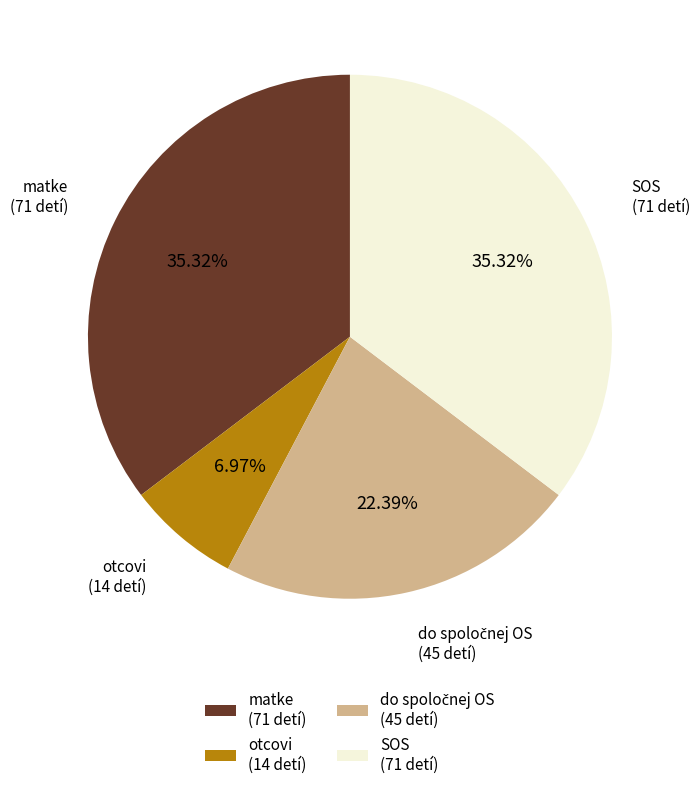

How many slices are in this pie chart?

4